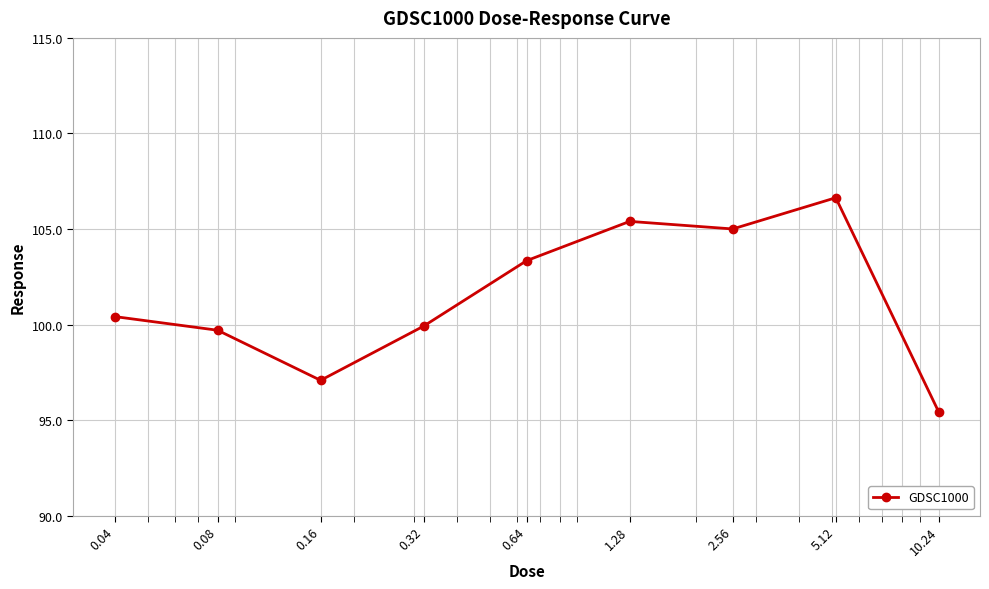

True or false: there are more than 2 points higher than both neighbors.

False